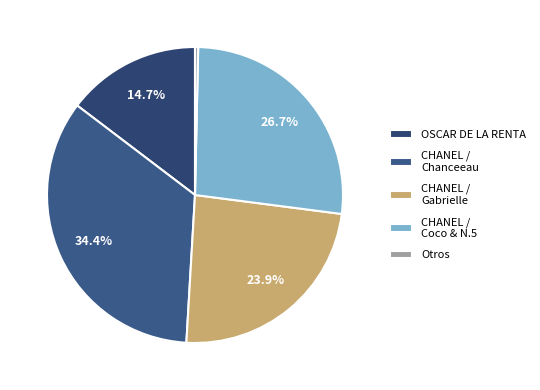

Count the number of slices in the pie.

5